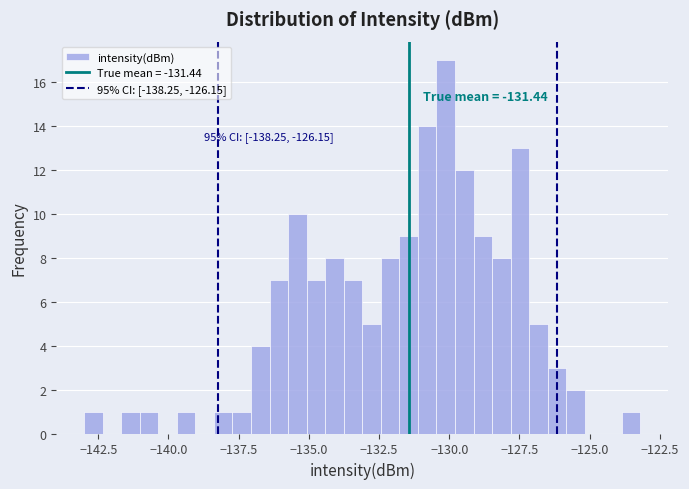

Around what value on the x-axis is the tallest bar? Give the approximate position of its centre, as read against the axis.

-130.0